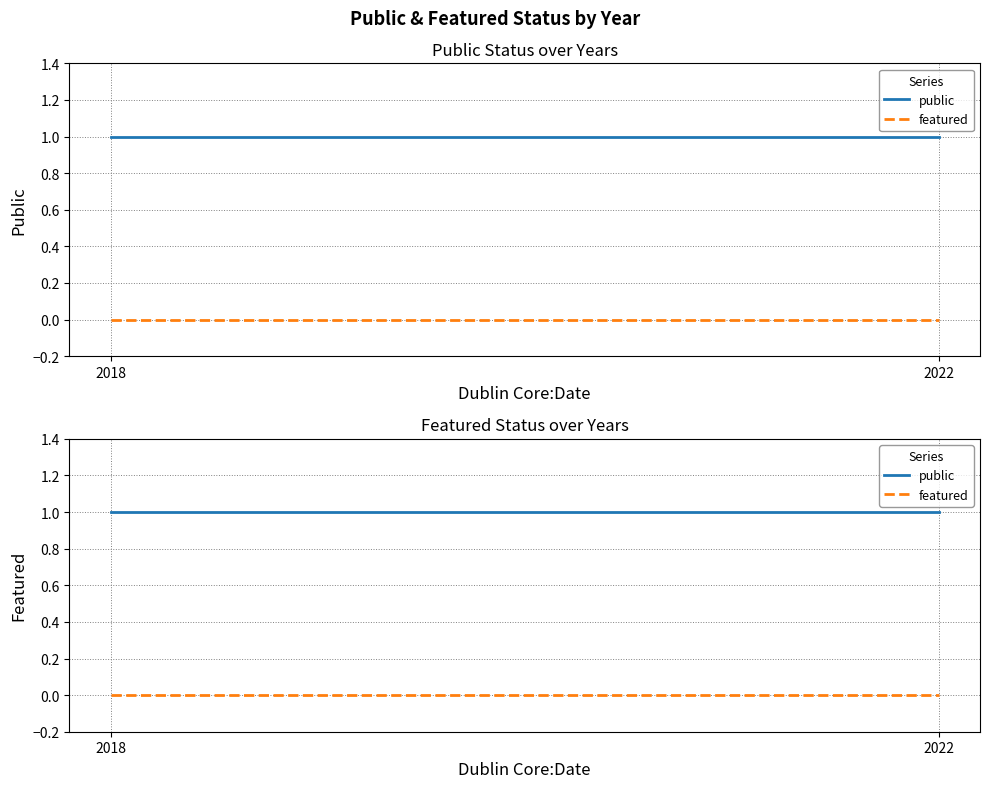

Which series changed the most between 2018 and 2022?

public